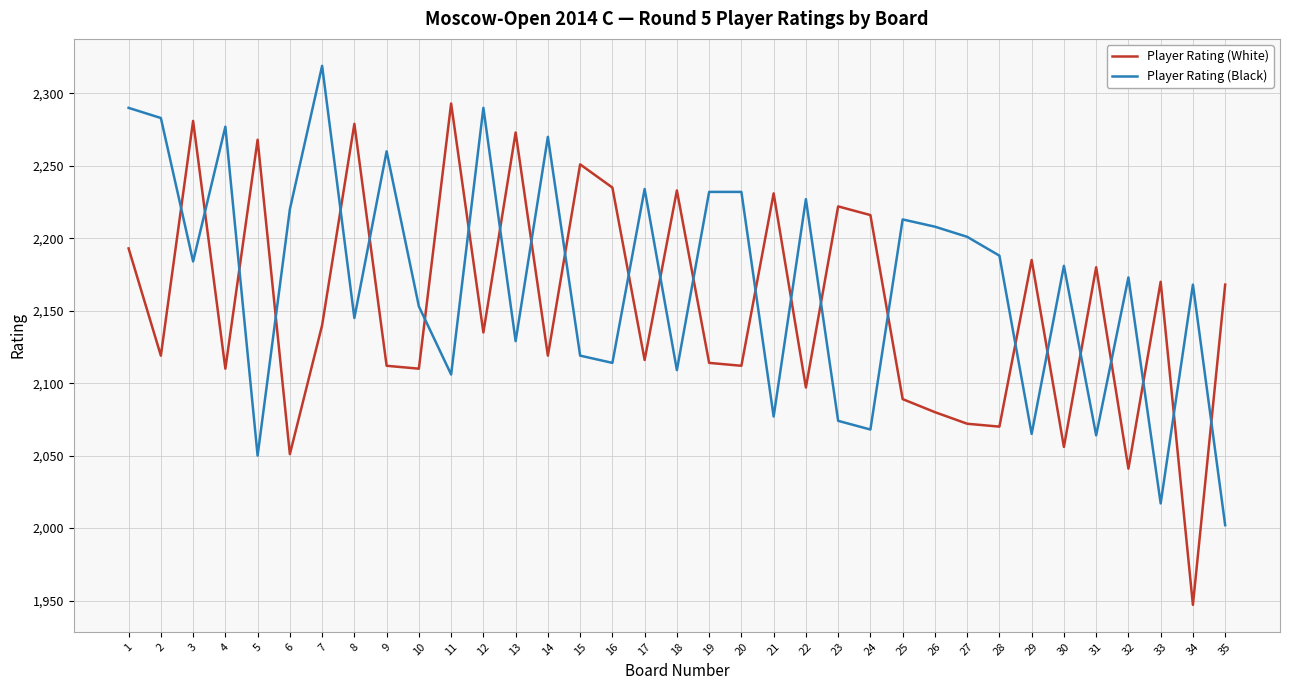

Is this an area chart (filled region under the line)?

No